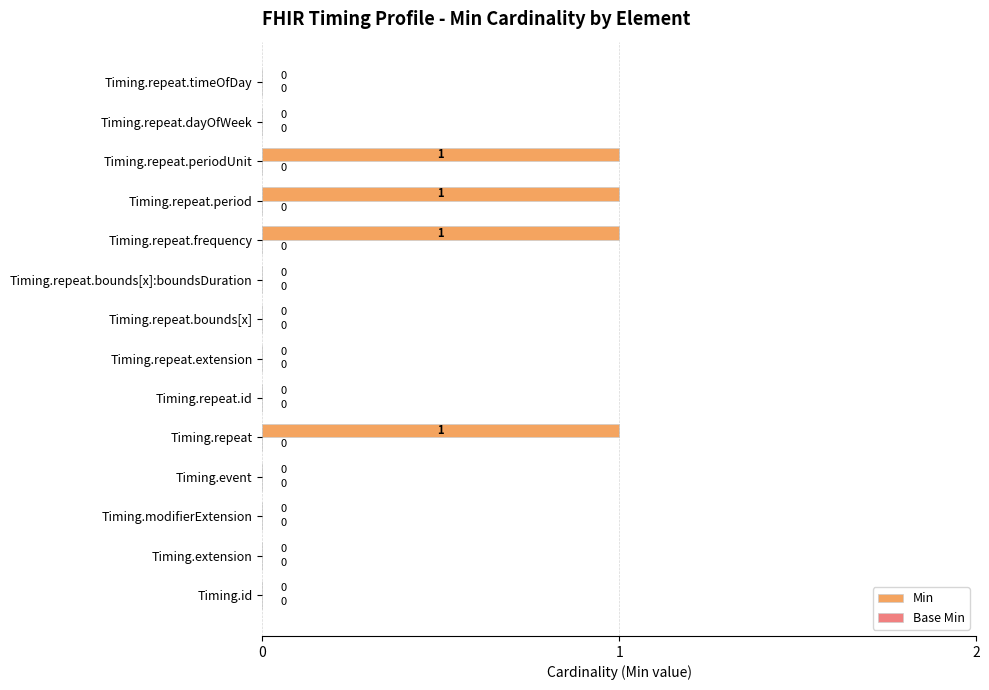

The value at Timing.event is 0. True or false?

True